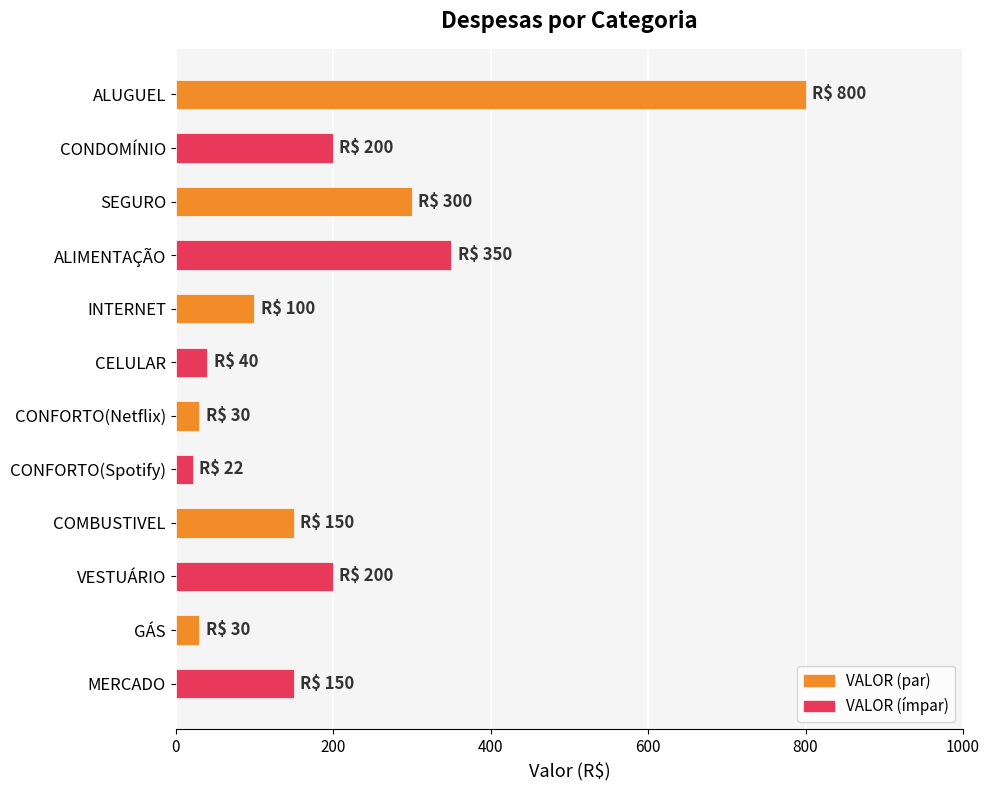

The chart shows a value of 800 at ALUGUEL. True or false?

True